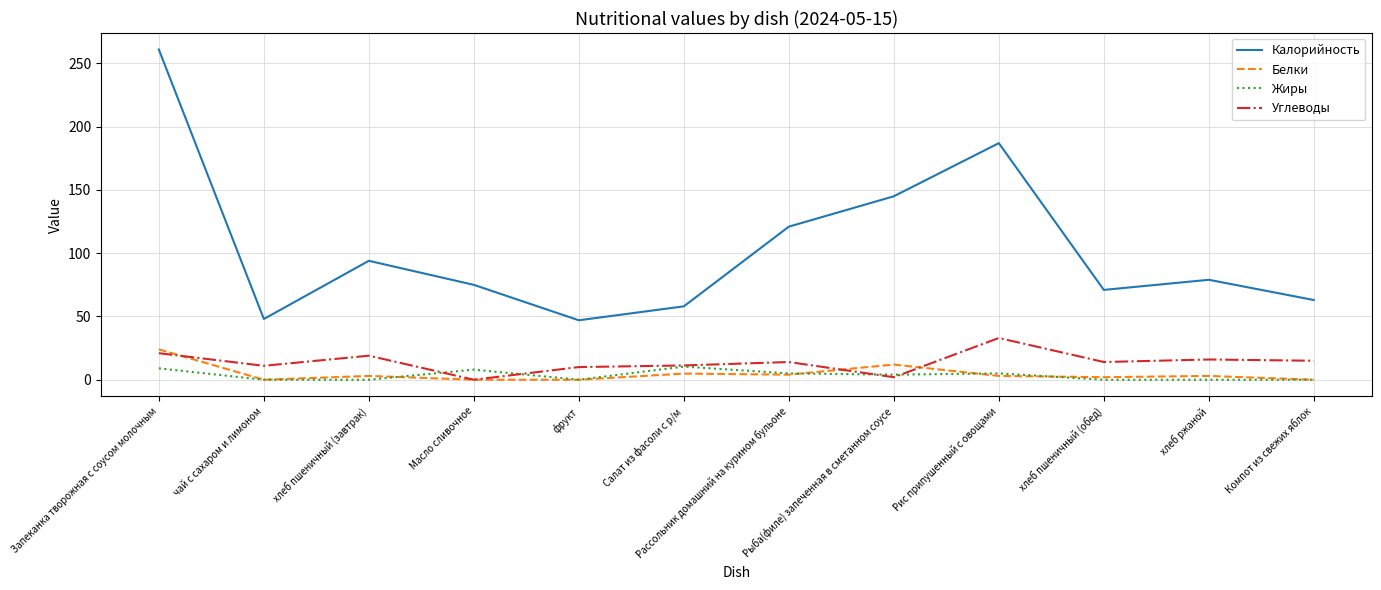

What position from the left is Компот из свежих яблок?

12